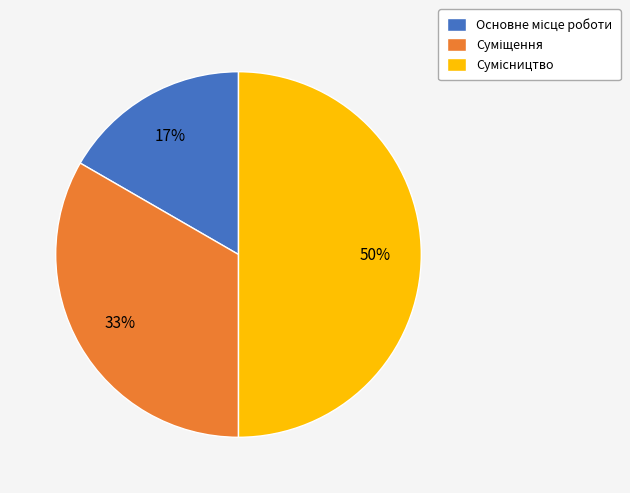

To the nearest percent, what is the difference between the largest and smallest slice percentages?

33%